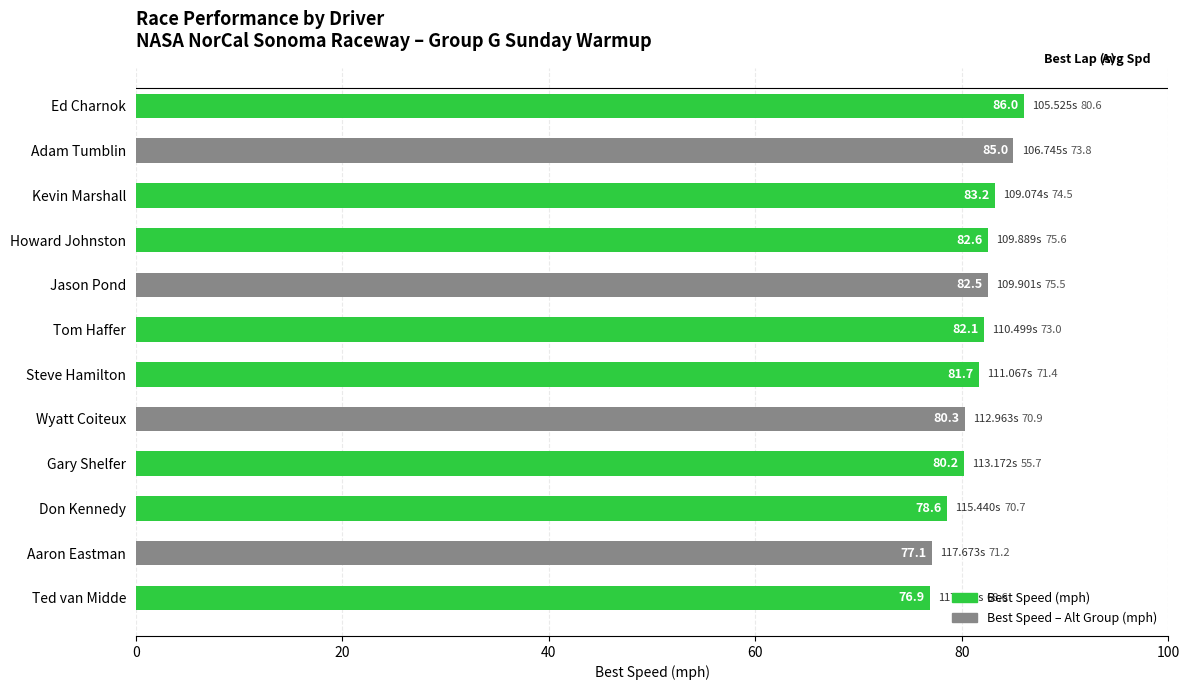

Which has a higher value, Tom Haffer or Gary Shelfer?

Tom Haffer